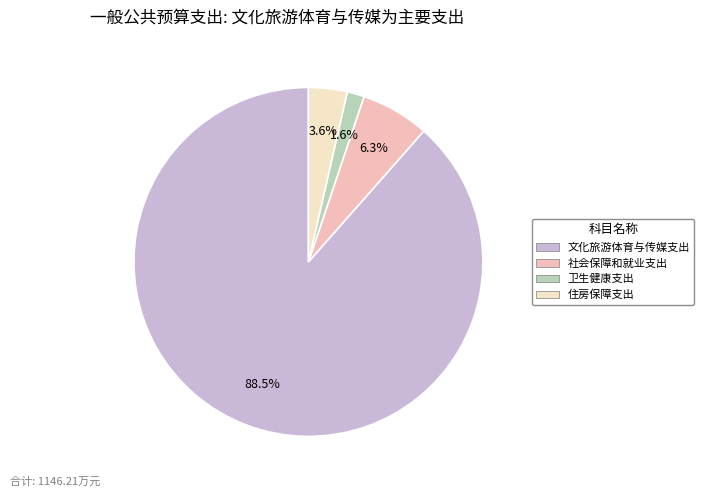

Which slice is the smallest?

卫生健康支出